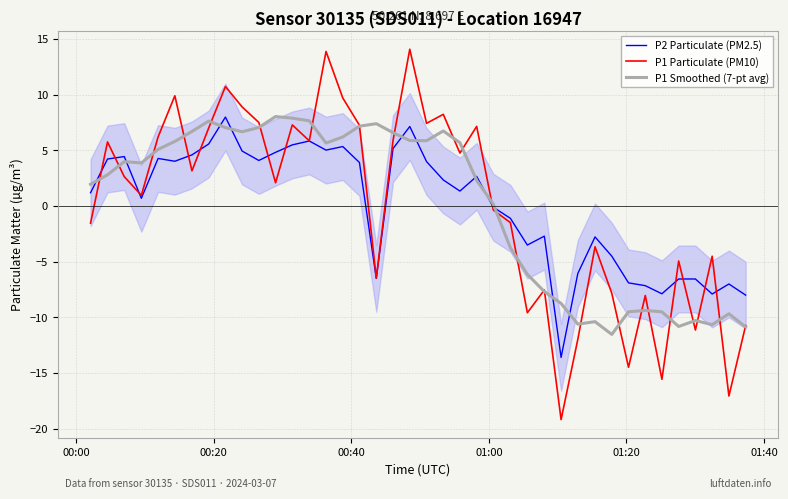

What is the lowest value of the P2 Particulate (PM2.5) series?

-13.6